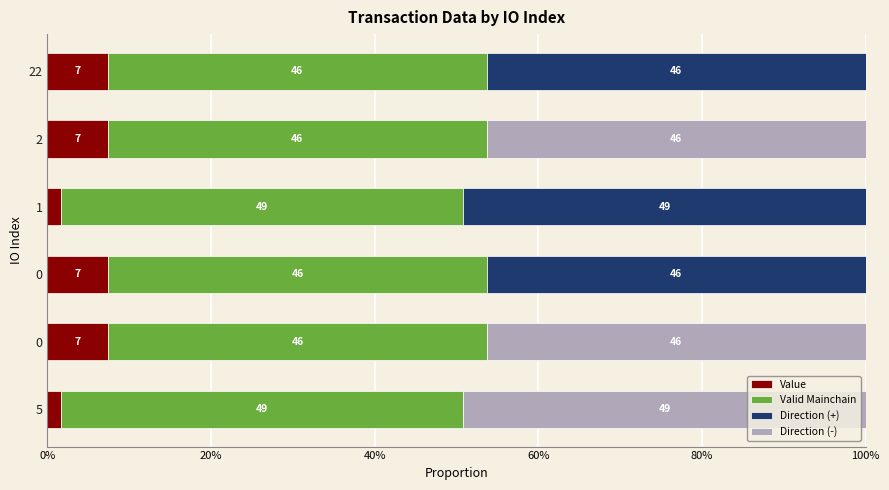

What are all the series names shown in the legend?

Value, Valid Mainchain, Direction (+), Direction (-)